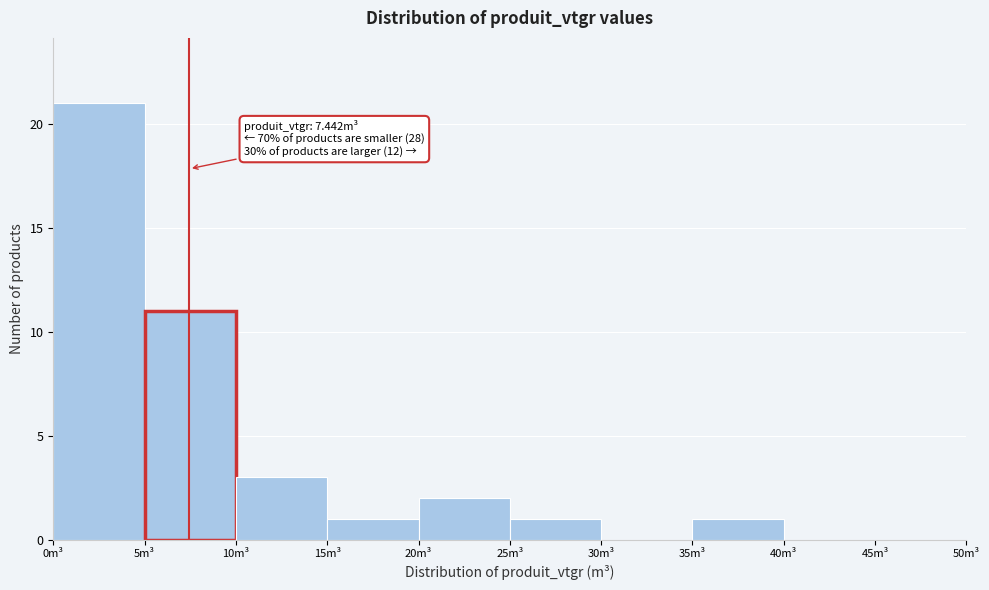

Over which range of the x-axis is the bar tallest?

0 to 5